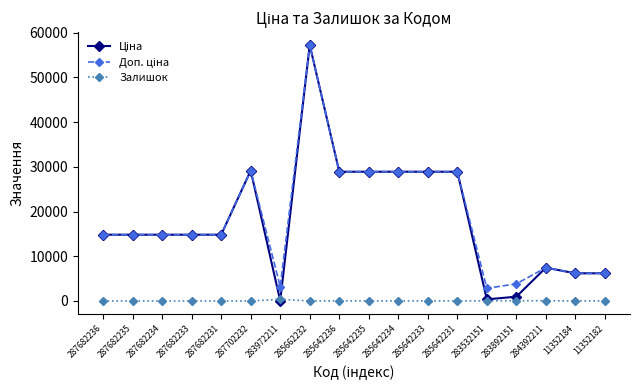

At how many categories does at least one series exceed 8823?

12